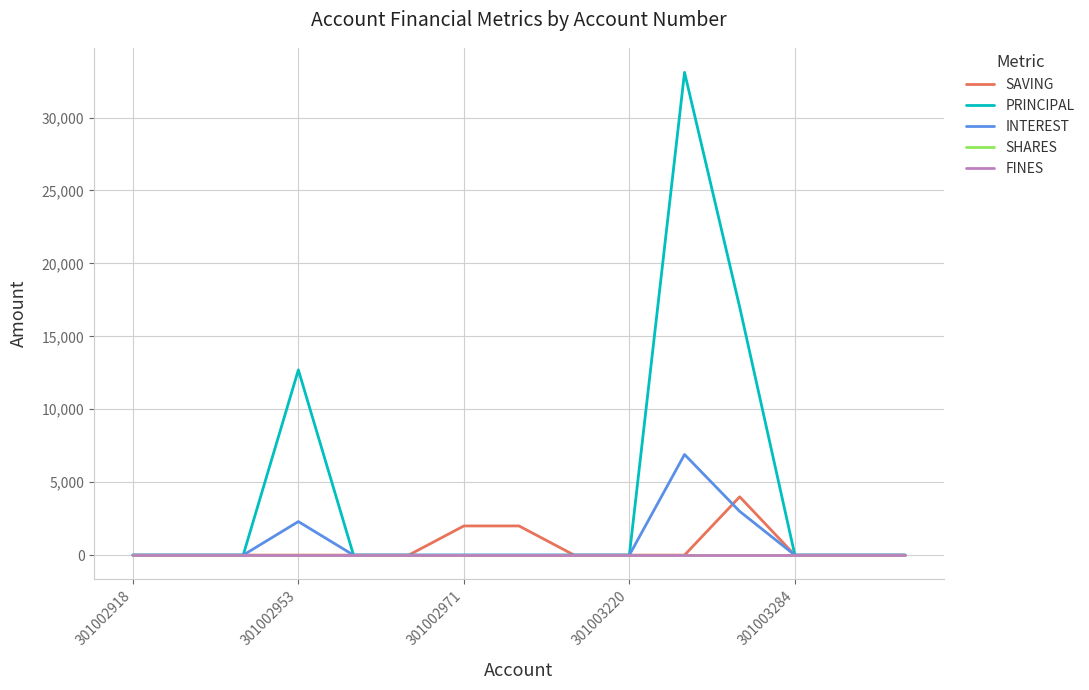

True or false: SAVING has more than 1 interior local peaks.

False